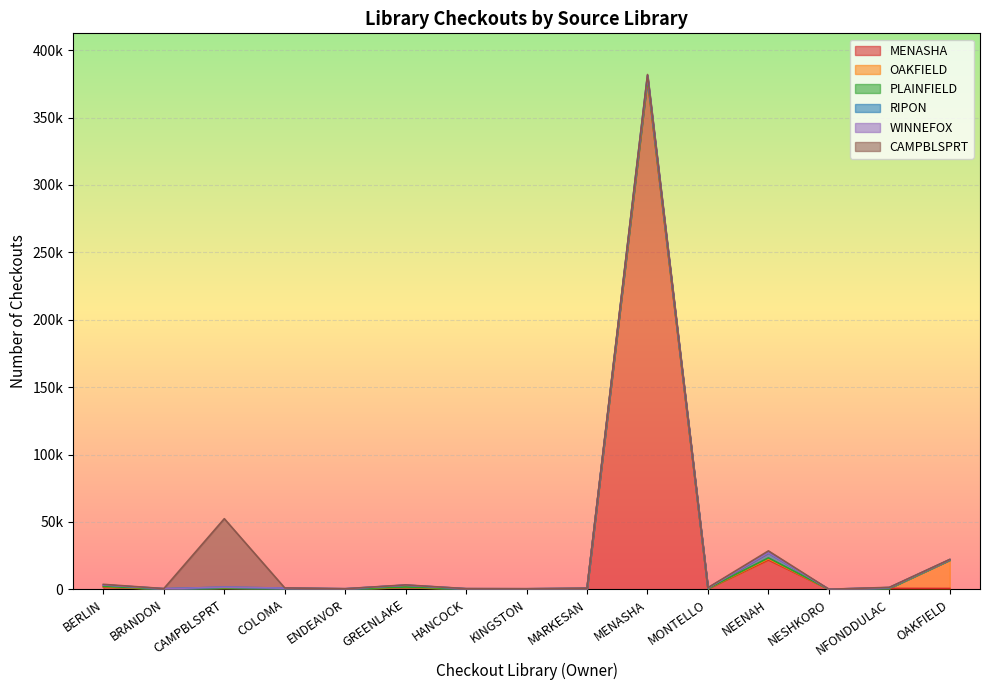

At ENDEAVOR, list the series in order from smallest to largest.

WINNEFOX, PLAINFIELD, OAKFIELD, CAMPBLSPRT, RIPON, MENASHA